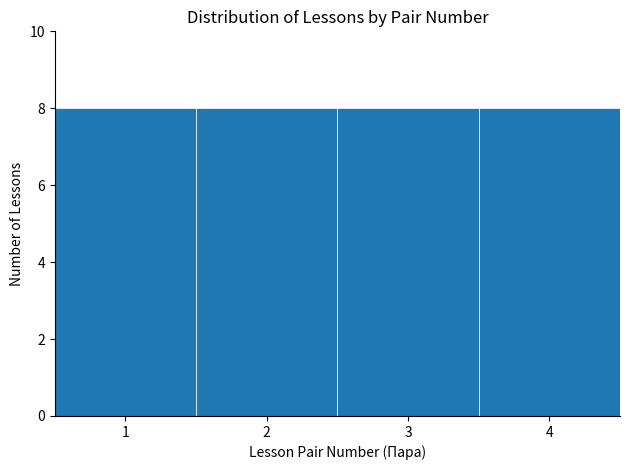

Reading left to right, list every bar in this chart as the range it spans on the x-axis followed by its height. The values are not printed on the chart, so give them approximately, as read against the axis.

0.5 to 1.5: 8
1.5 to 2.5: 8
2.5 to 3.5: 8
3.5 to 4.5: 8